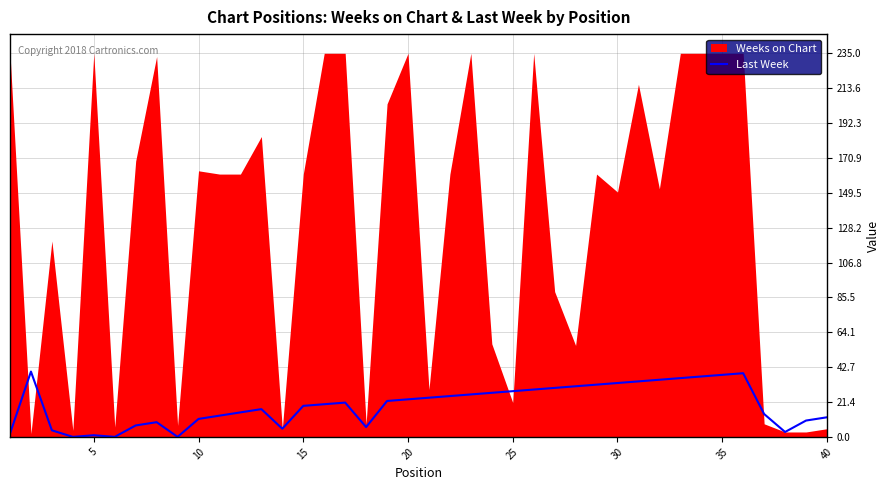

The Last Week series shows 19 at 15. True or false?

True